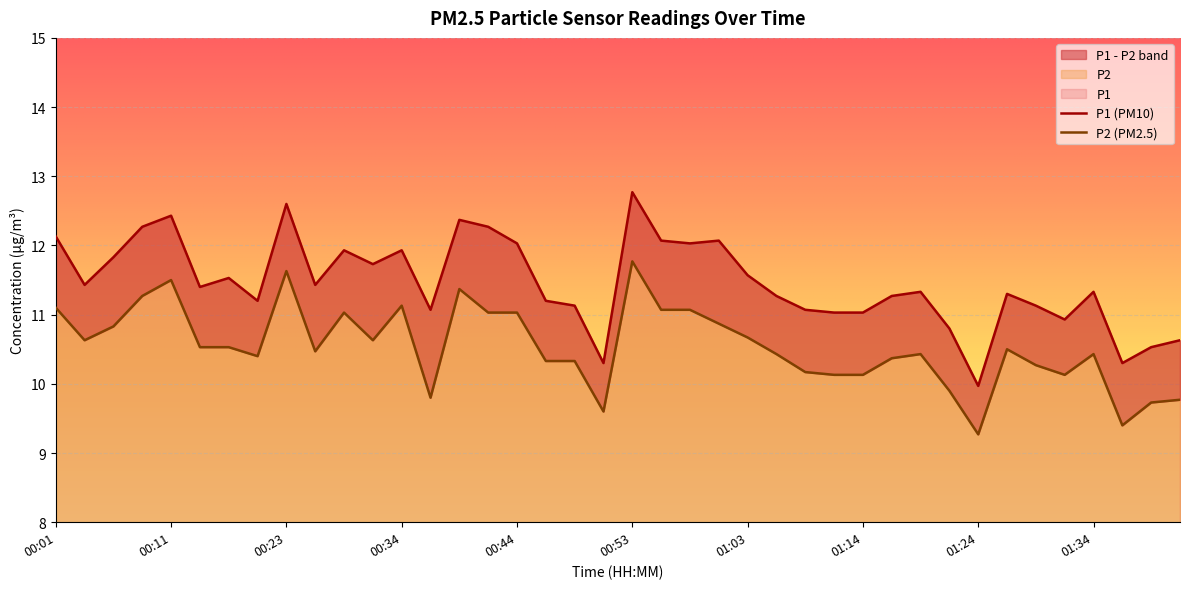

List the series in order of their overall mean, highest first.

P1, P2